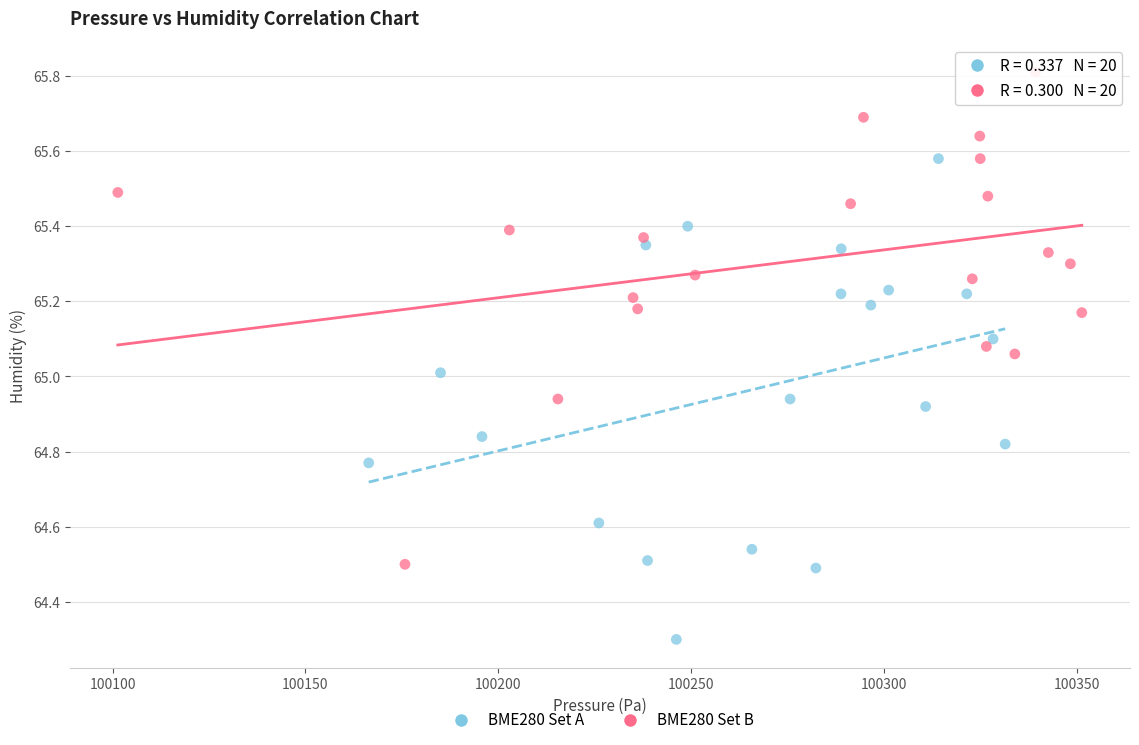

Which series reaches the maximum Y coordinate?

BME280 Set B